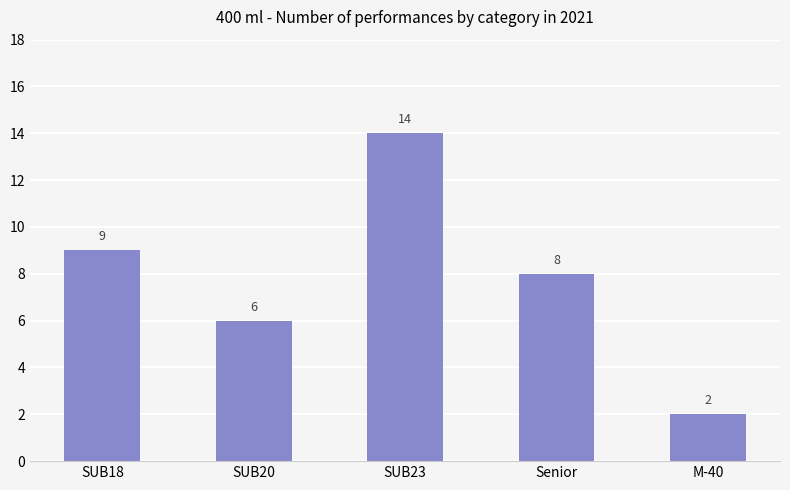

What is the change in value from SUB18 to Senior?

-1